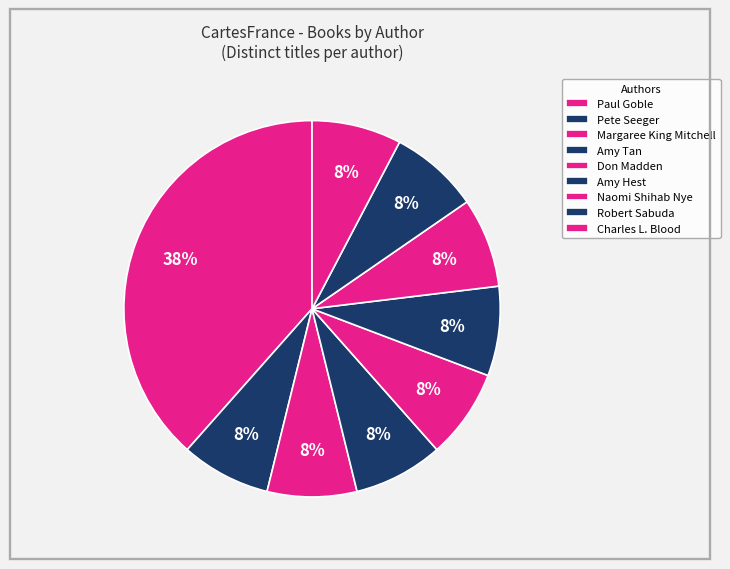

Count the number of slices in the pie.

9